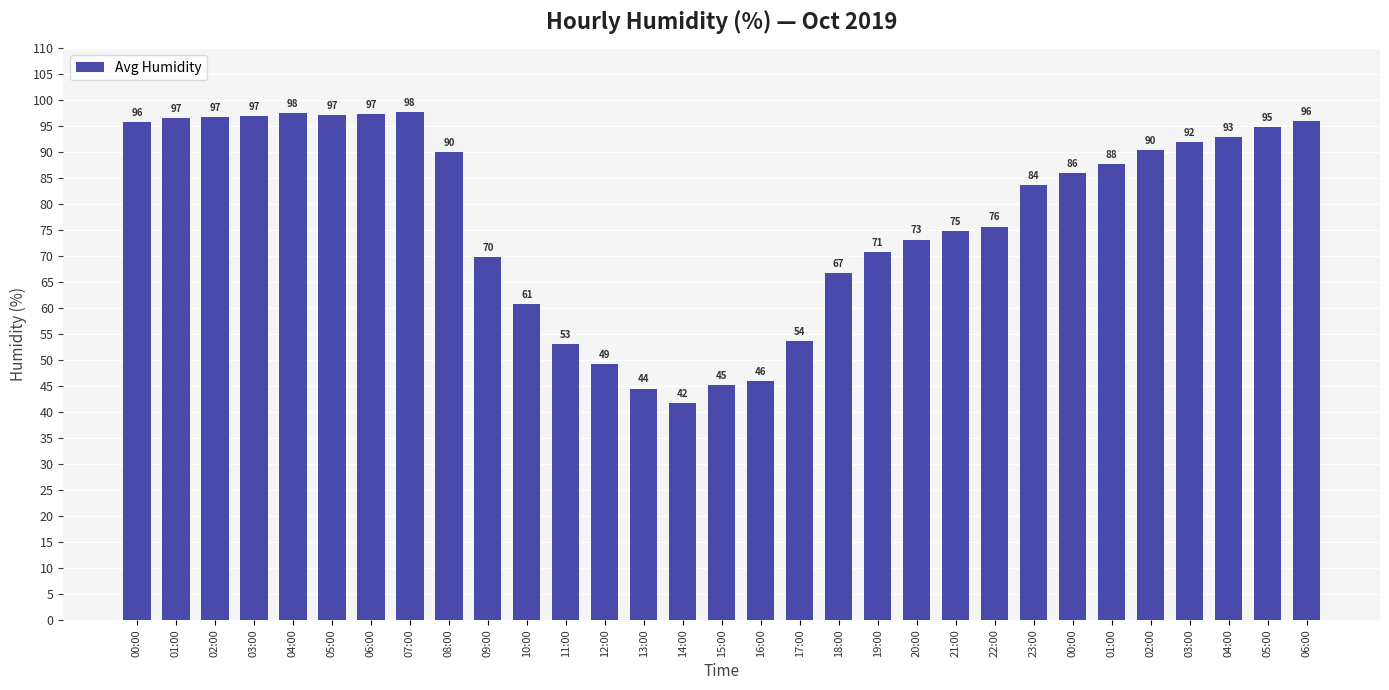

Count the number of data series in this chart.

1